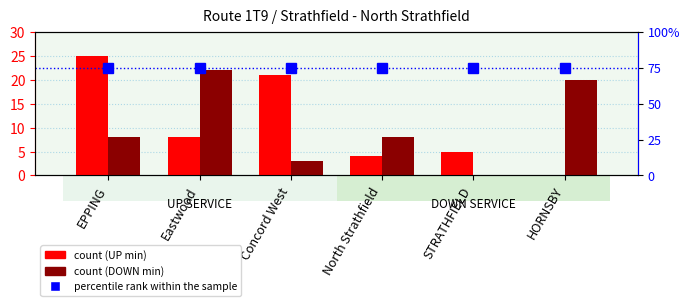

How many groups of bars are there?

6